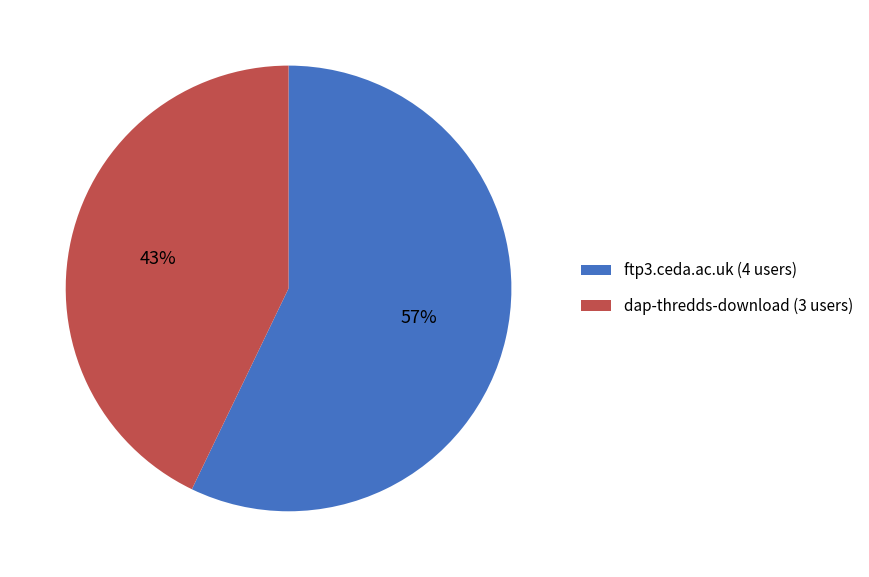

To the nearest percent, what portion does dap-thredds-download represent?

43%